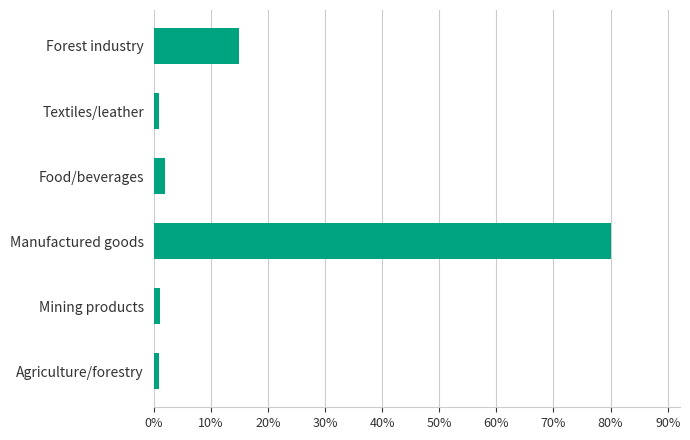

Between Manufactured goods and Mining products, which is larger?

Manufactured goods